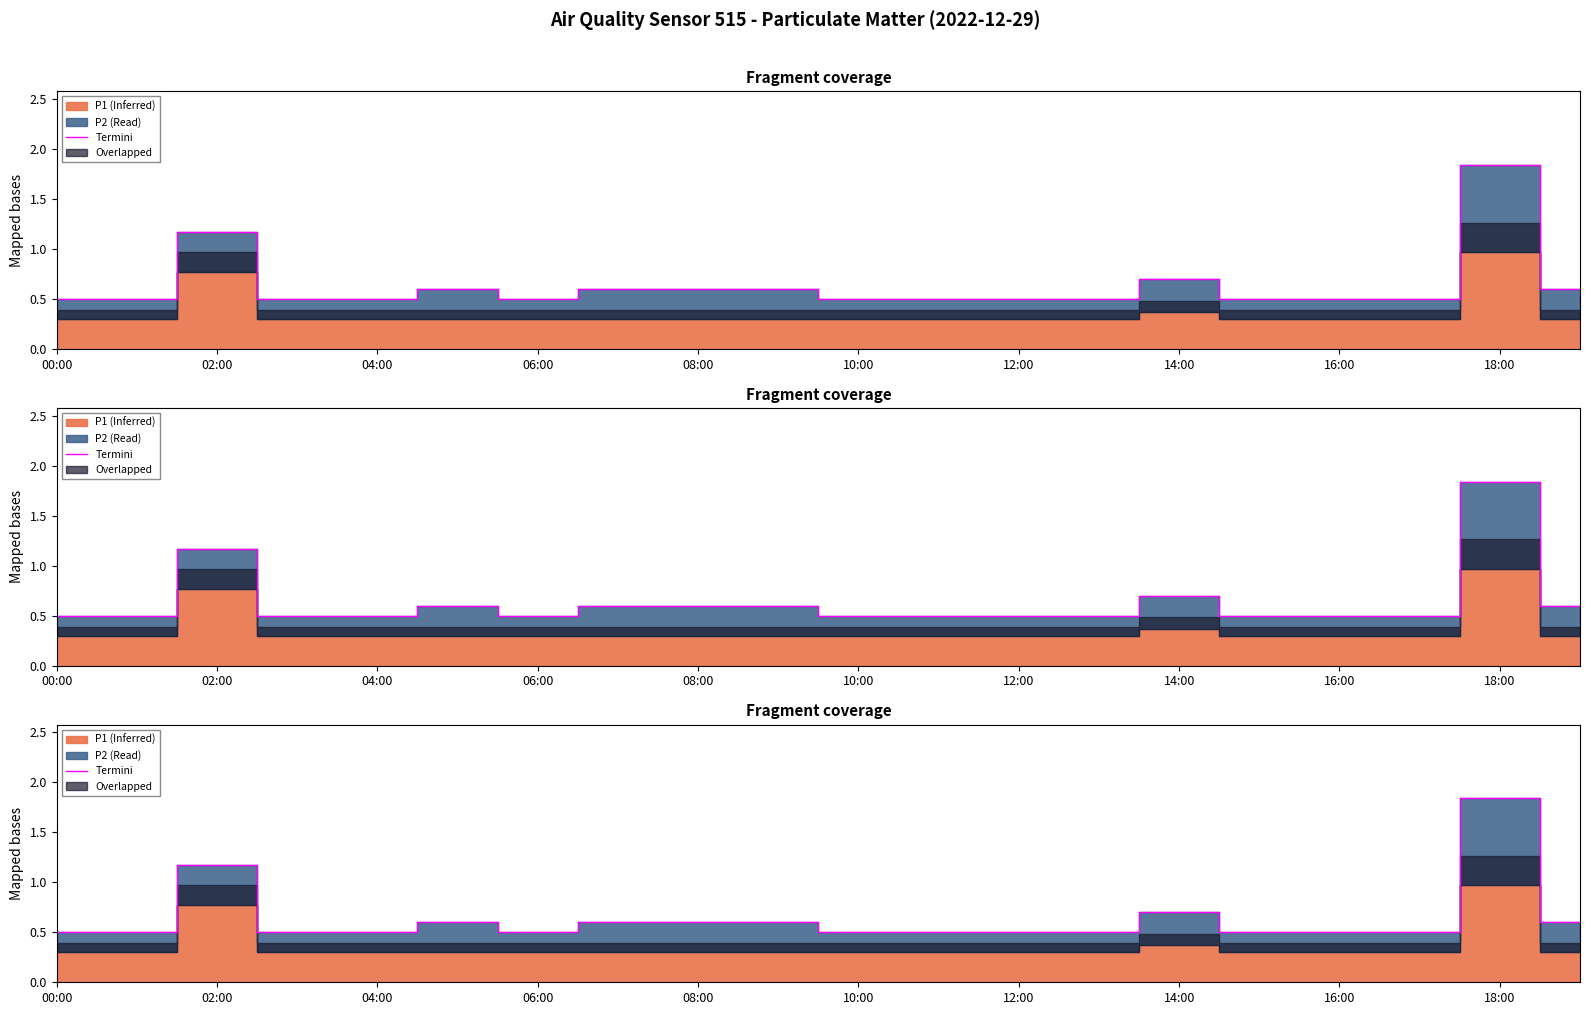

What is the label of the 1st point from the left?

00:00